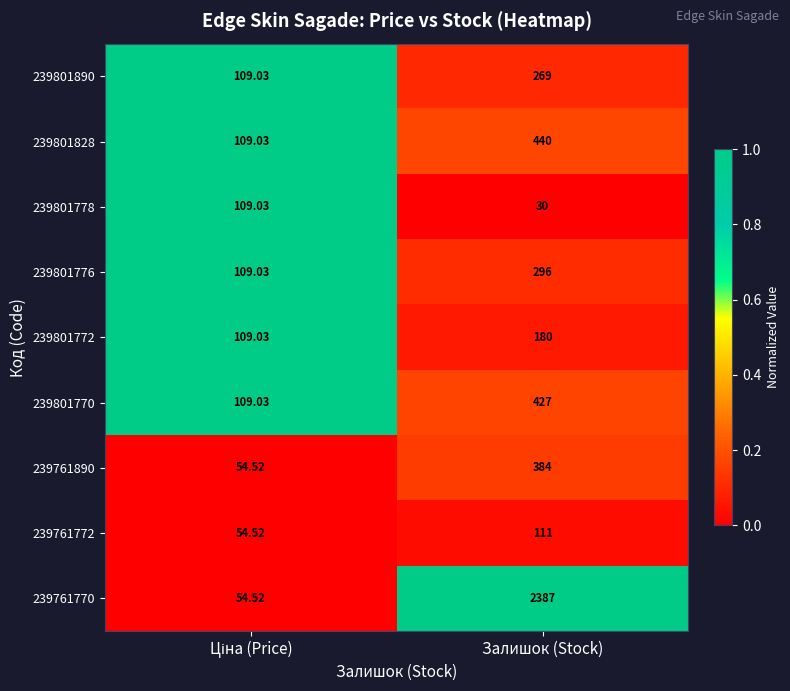

Is the value of 239761772 at Залишок (Stock) greater than the value of 239801772 at Залишок (Stock)?

No